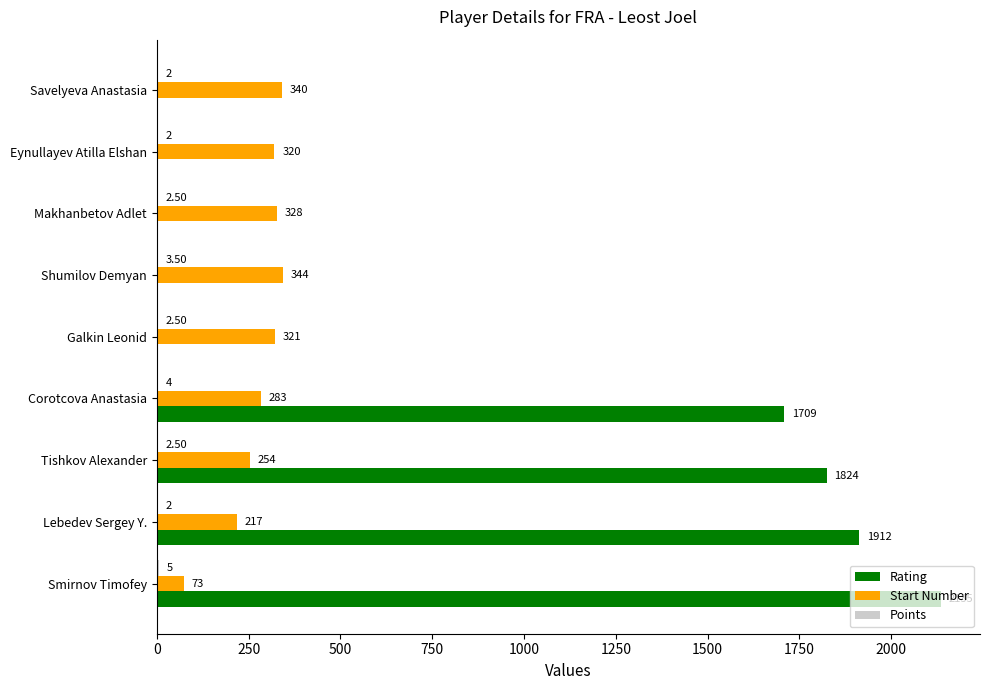

What is the sum of all Rating values?

7580.0